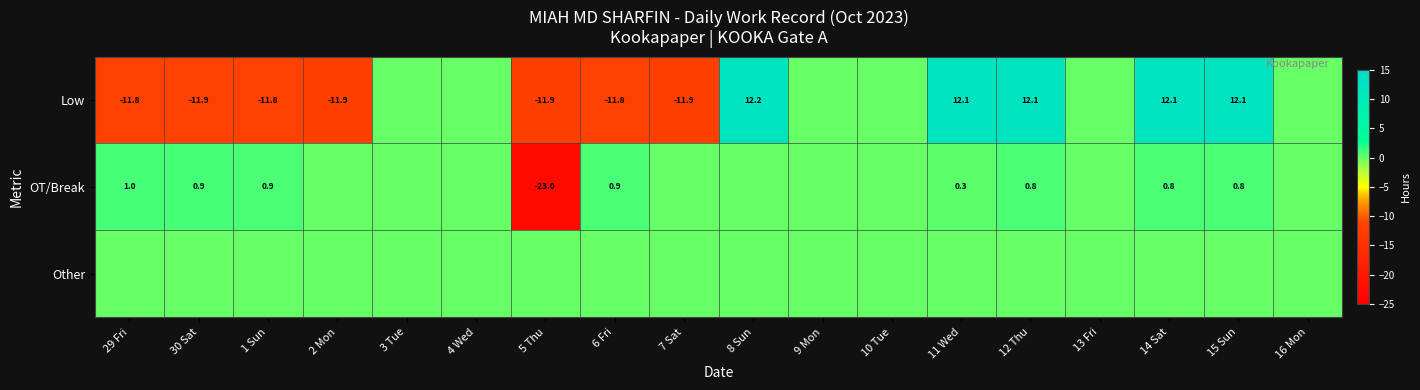

What is the difference between the Low values at 6 Fri and 8 Sun?

24.0